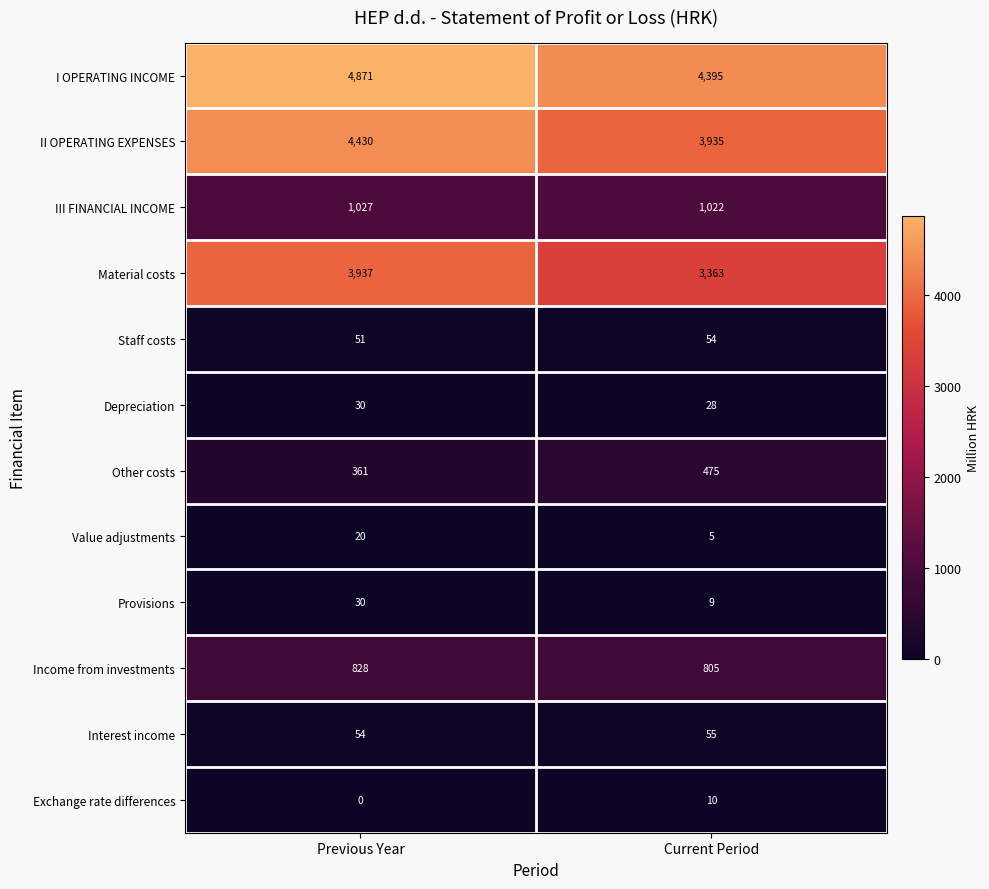

What is the sum of the III FINANCIAL INCOME values at Previous Year and Current Period?

2049